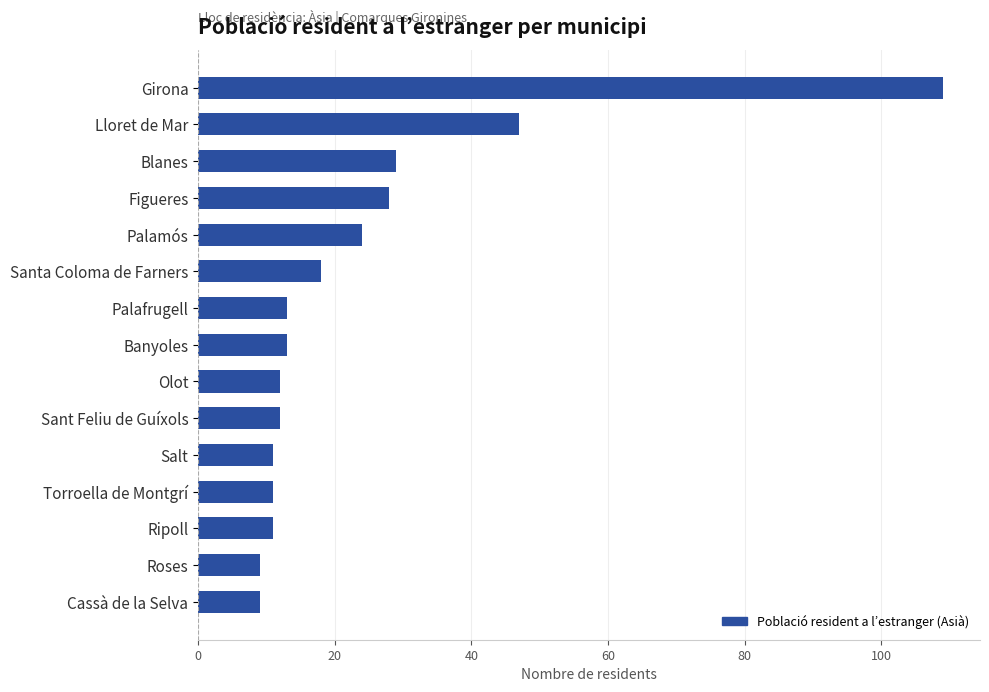

At which label is the value closest to 59?

Lloret de Mar